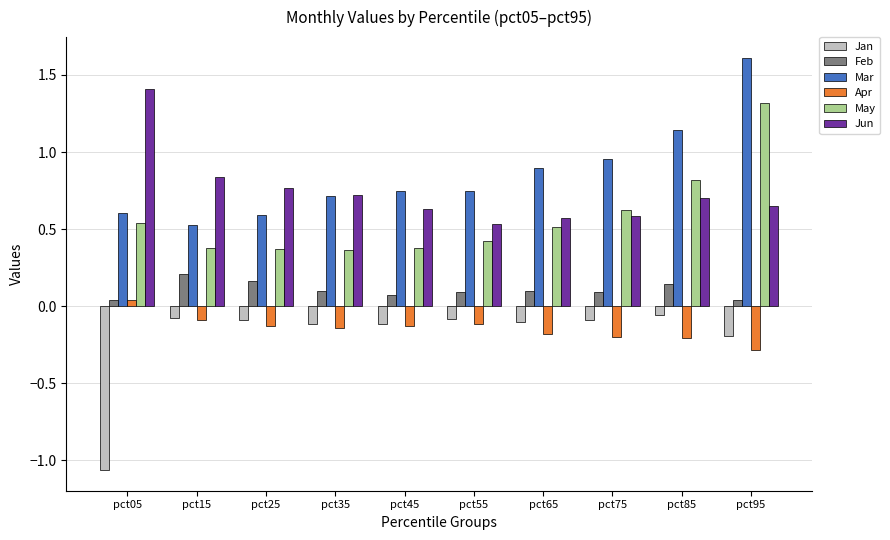

What is the total value across all series at pct35?

1.7